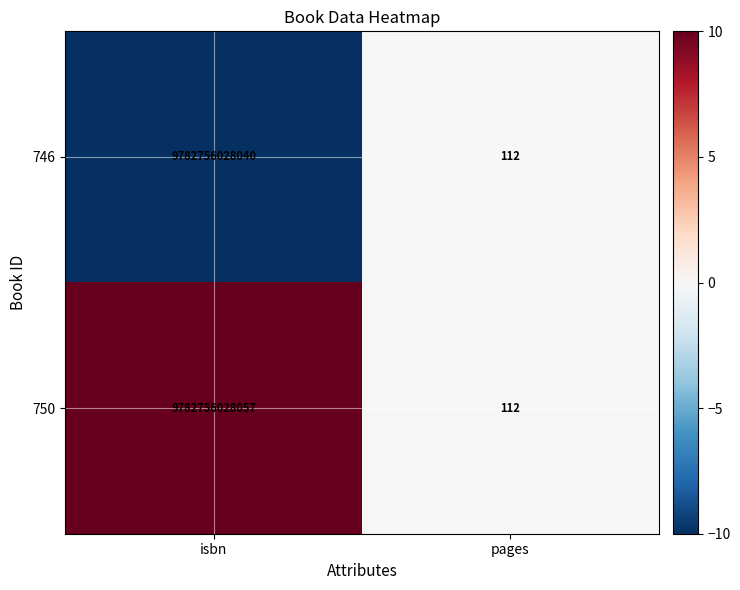

Reading right to left, transcribe all the data shown in this chart.

746: 112	9782756028040
750: 112	9782756028057